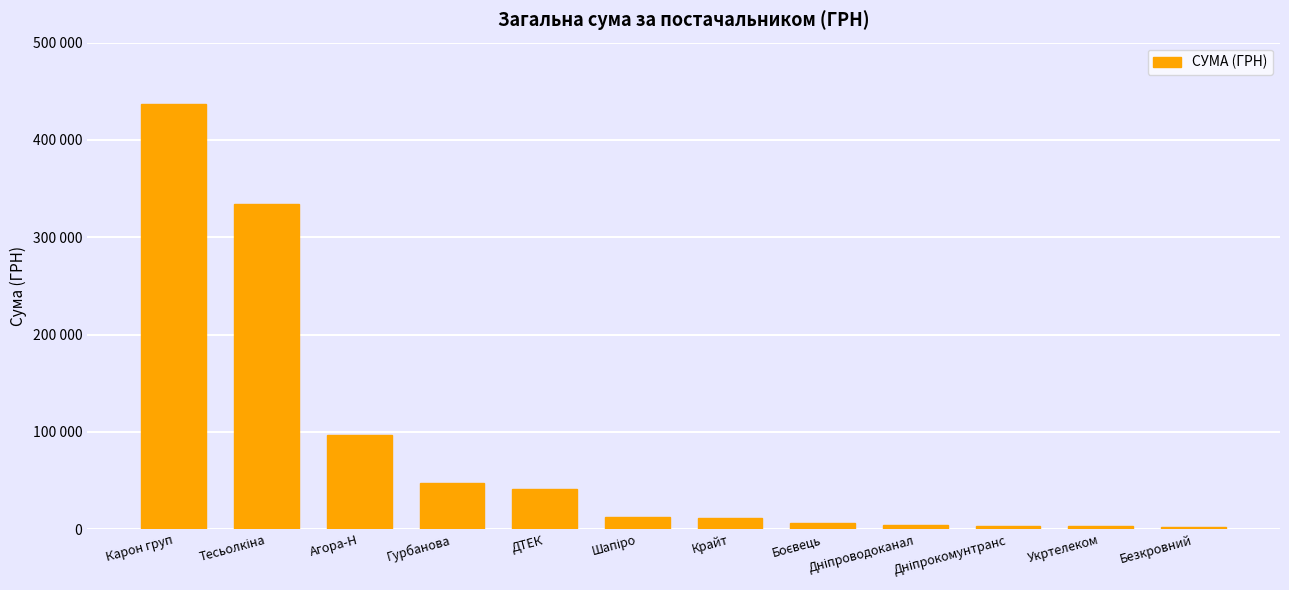

Does the chart contain any negative values?

No